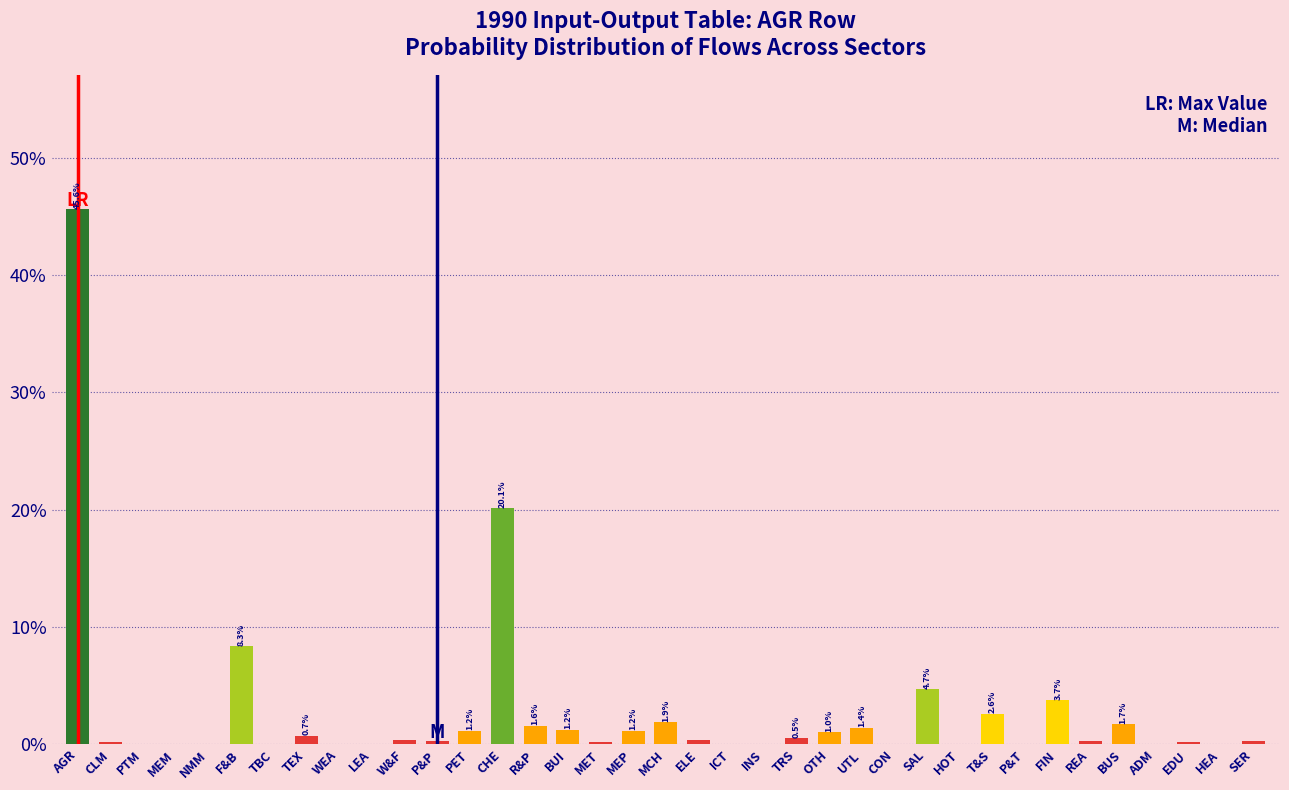

The chart shows a value of 1.2 at PET. True or false?

True